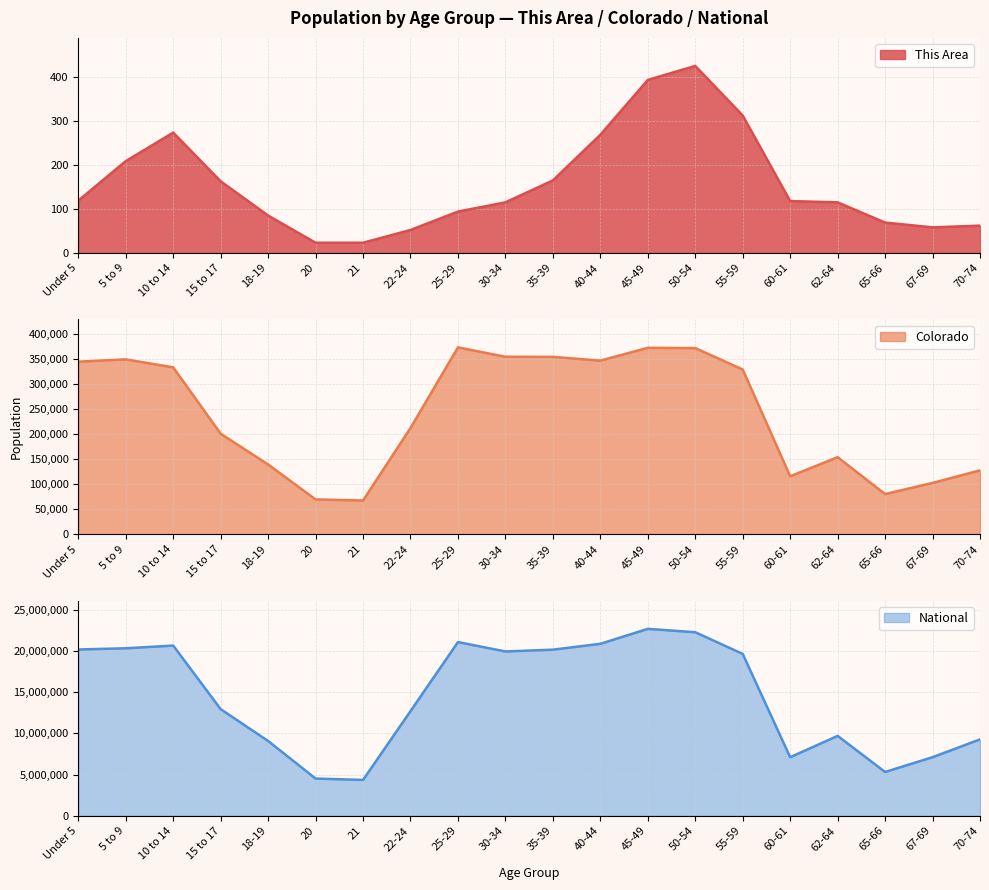

Is the value of National at 40-44 greater than the value of This Area at 5 to 9?

Yes